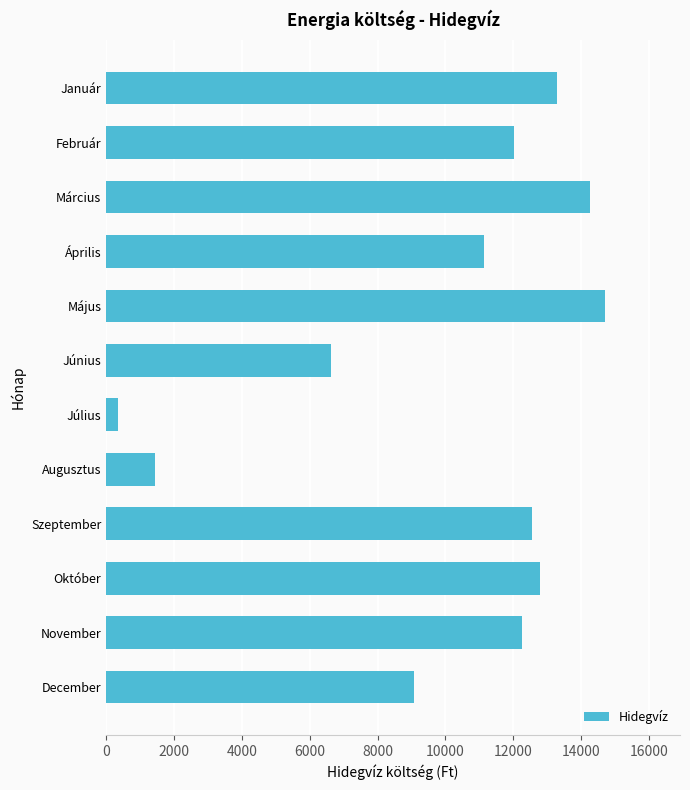

Is it true that the value at Február is 12021?

True